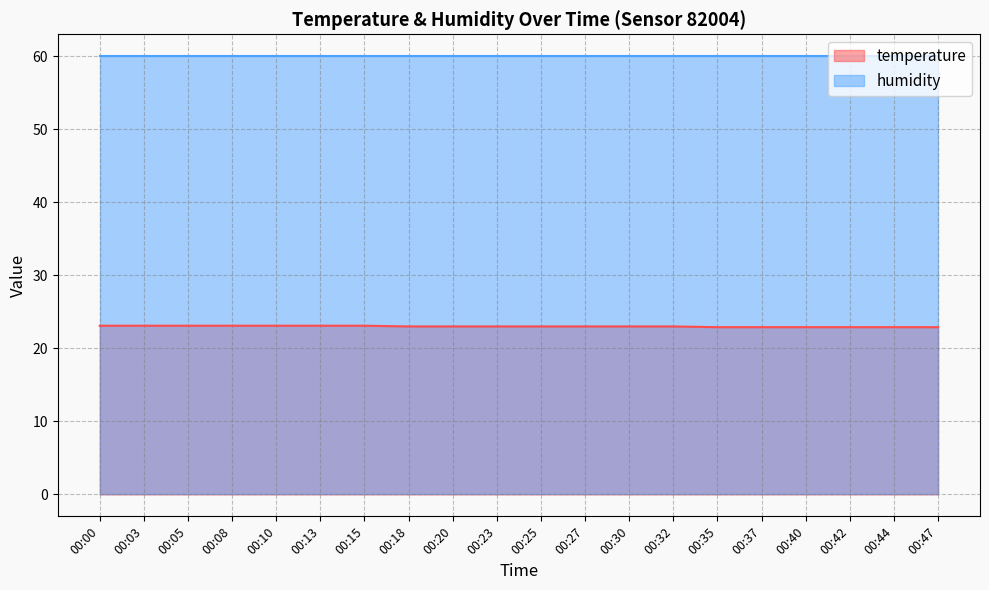

What is the sum of all values?

460.1